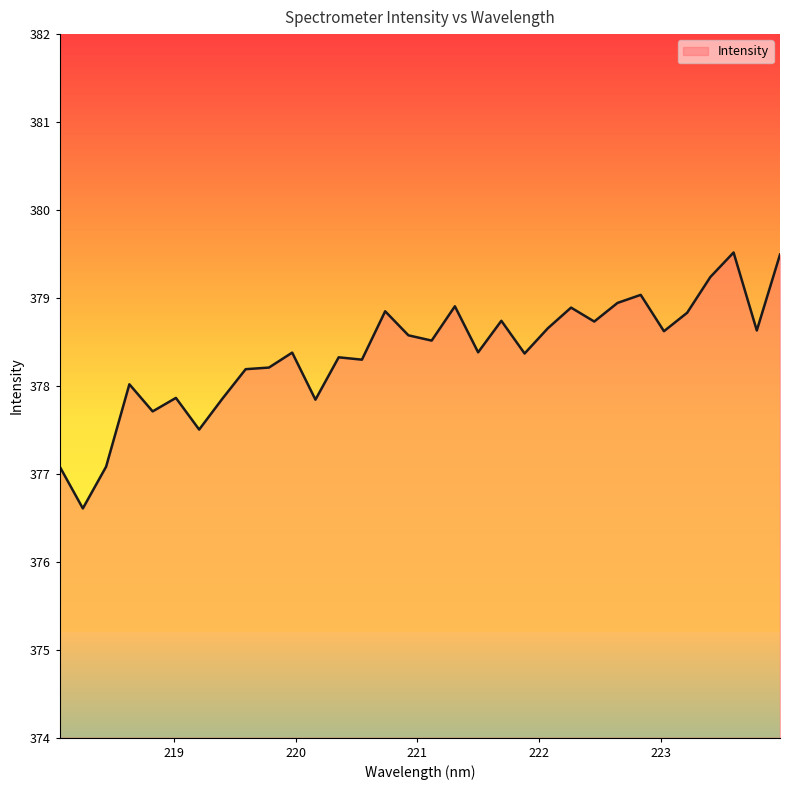

What is the greatest value displayed?

379.5